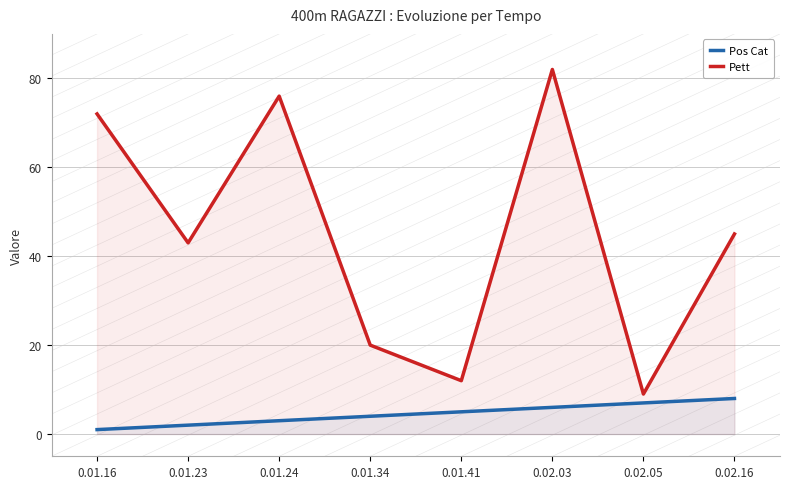

How many data points in Pos Cat are above 5?

3